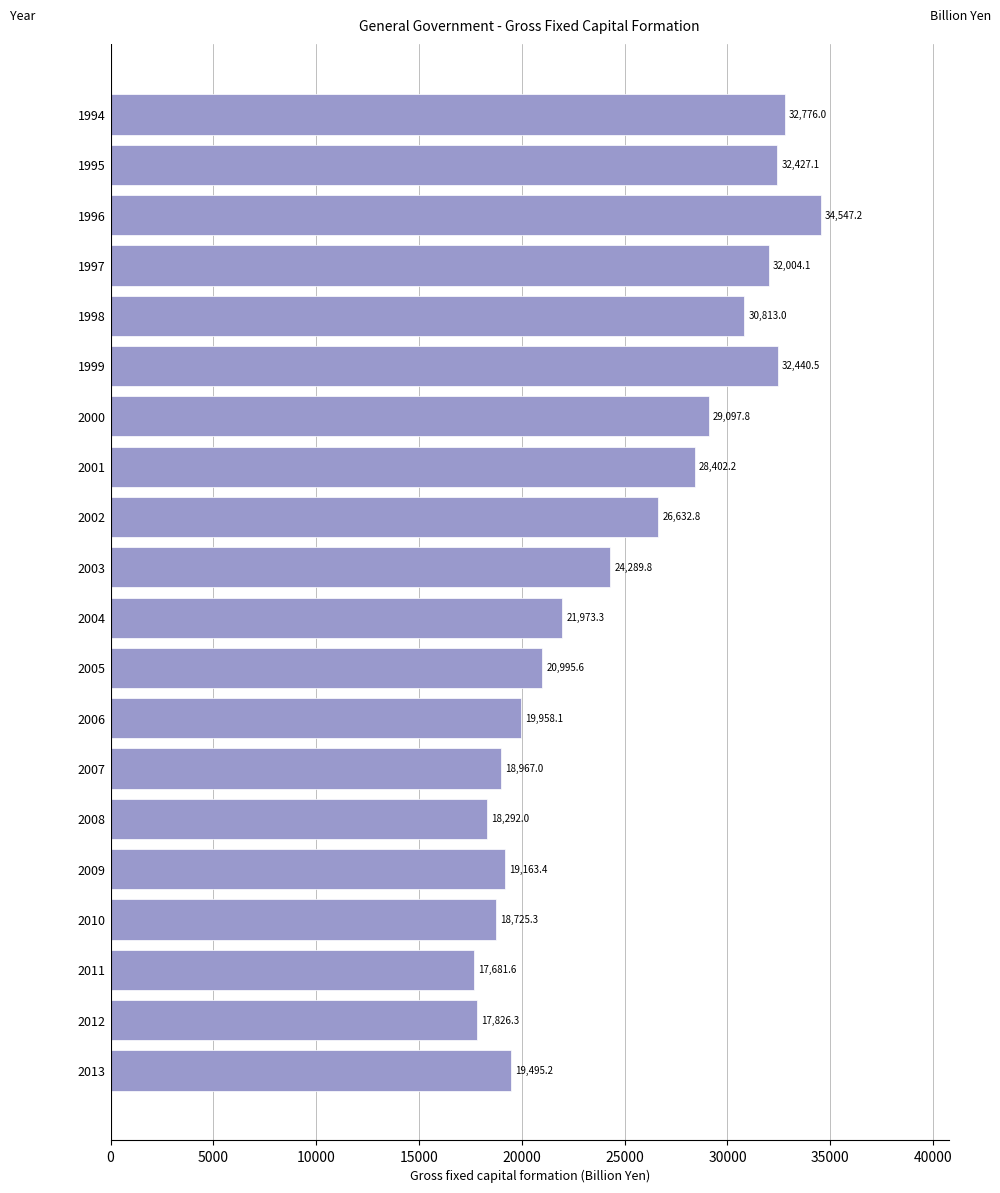

What is the value of the 7th bar from the top?

29097.8